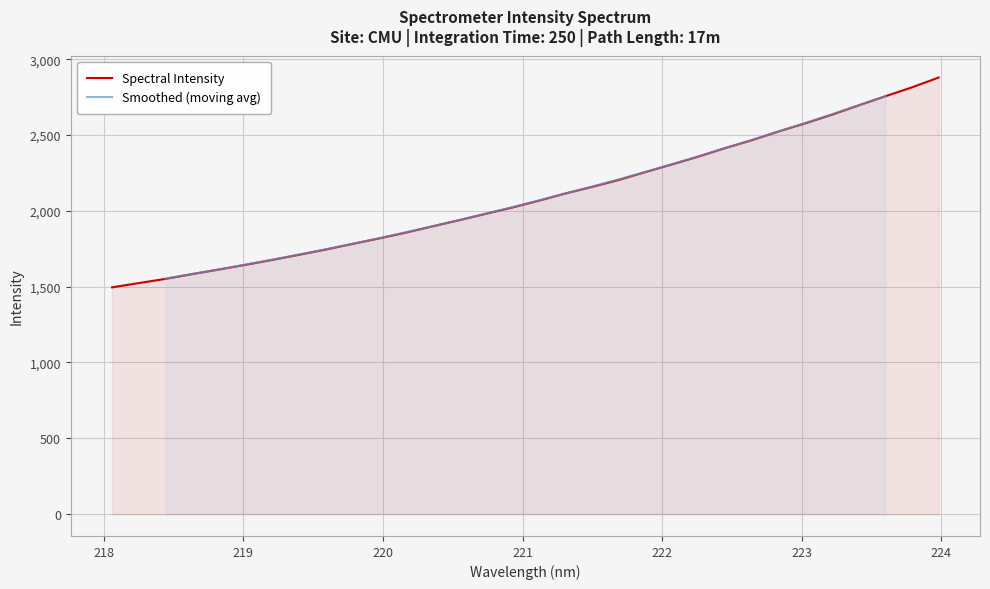

At which label is the value closest to 2187?

221.6902